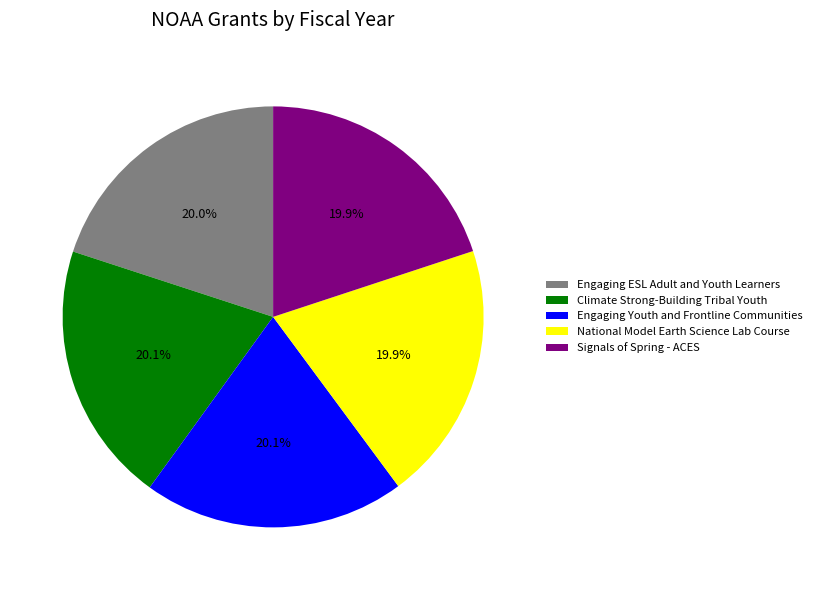

What percentage is NOT represented by National Model Earth Science Lab Course?

80.1%